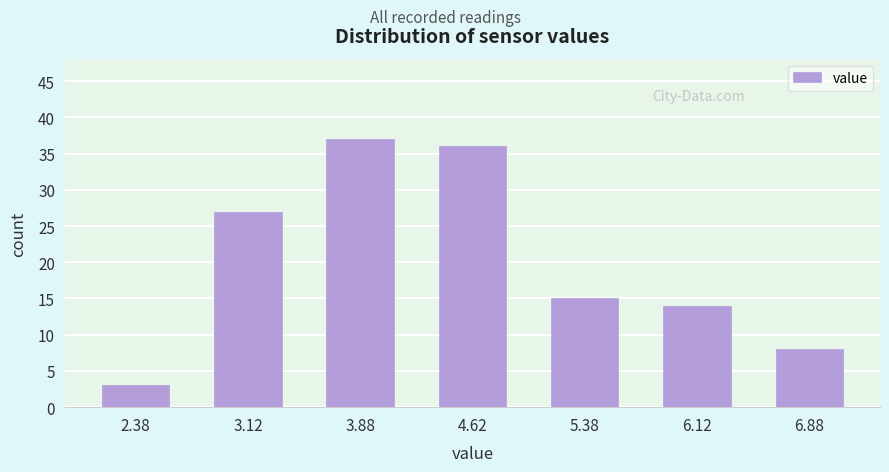

Reading left to right, transcribe all the data shown in this chart.

3	27	37	36	15	14	8